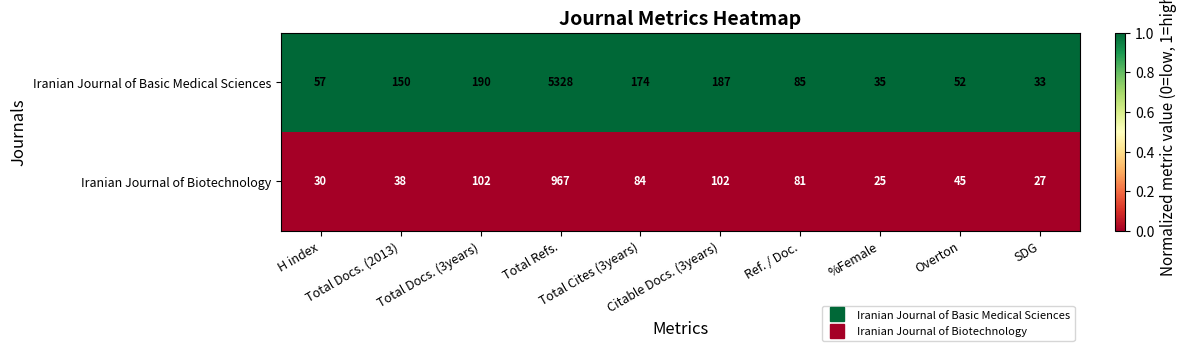

At Overton, list the series in order from smallest to largest.

Iranian Journal of Biotechnology, Iranian Journal of Basic Medical Sciences